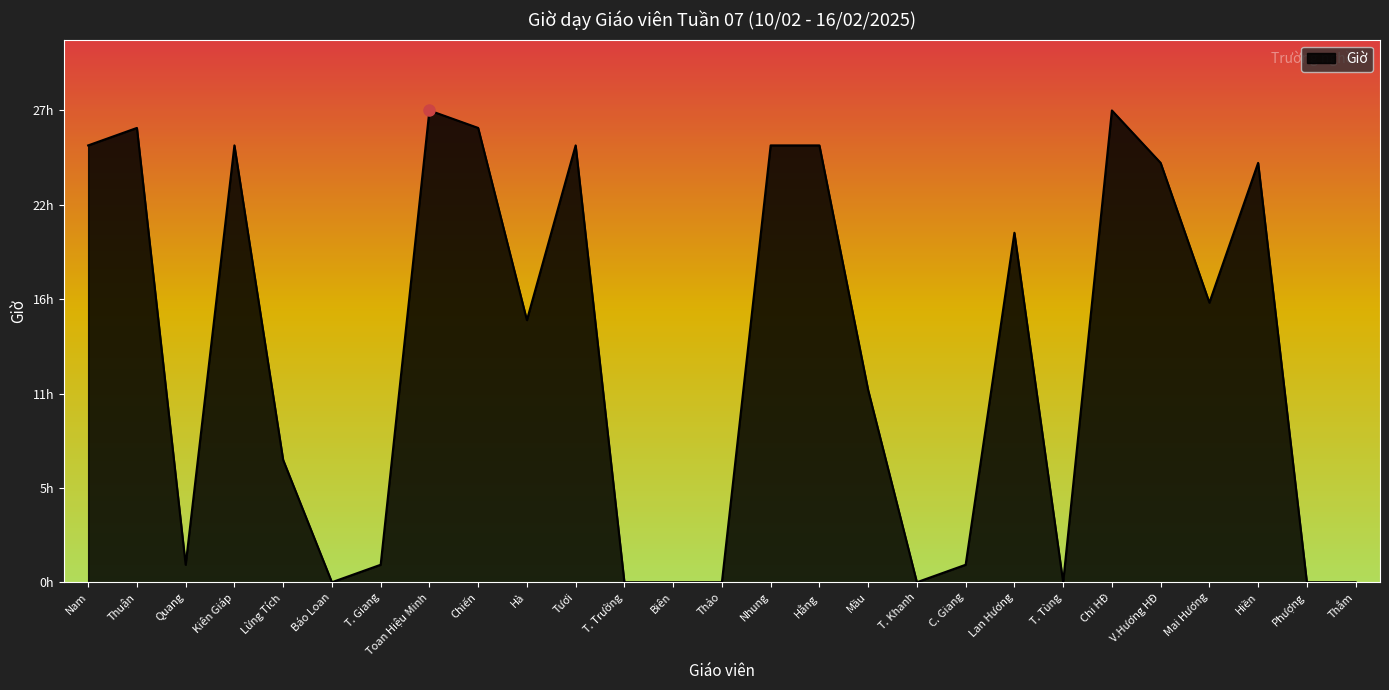

Does the chart display data point markers on the line(s)?

No